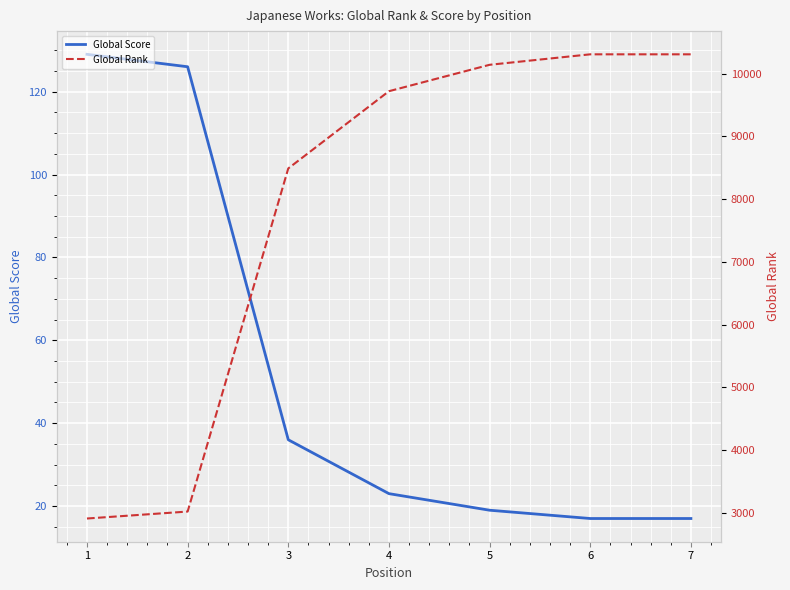

True or false: Global Rank and Global Score cross at least once.

False